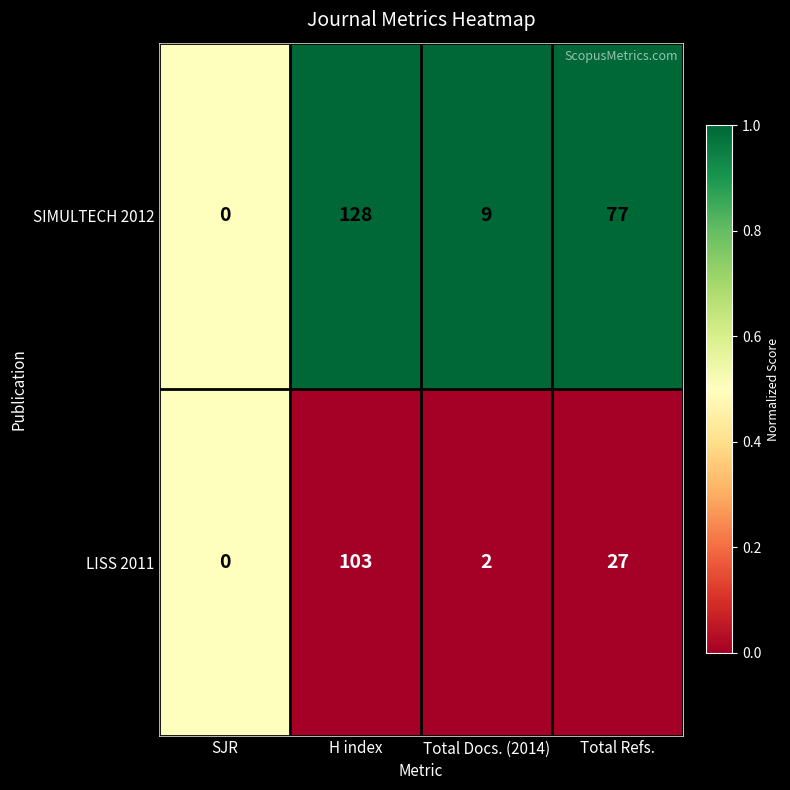

Rank the series at Total Docs. (2014) from lowest to highest value.

LISS 2011, SIMULTECH 2012